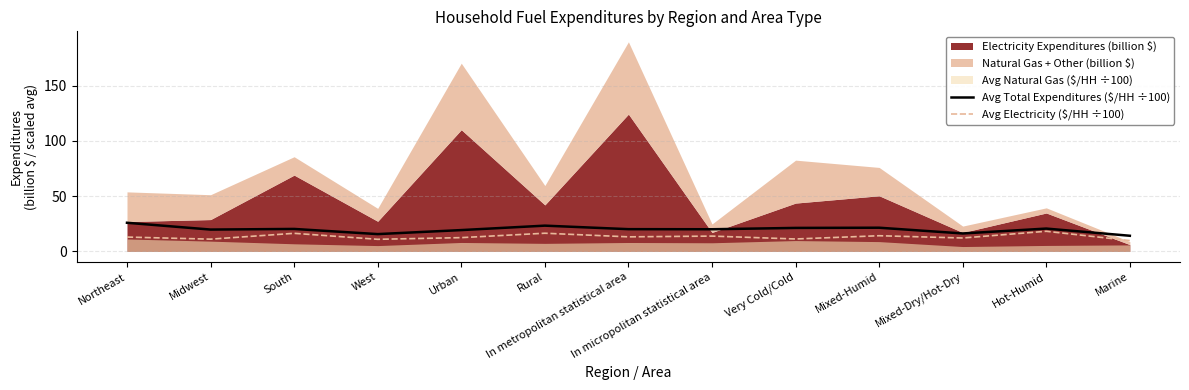

At which label does Avg Electricity ($/HH ÷100) first exceed 13?

Northeast